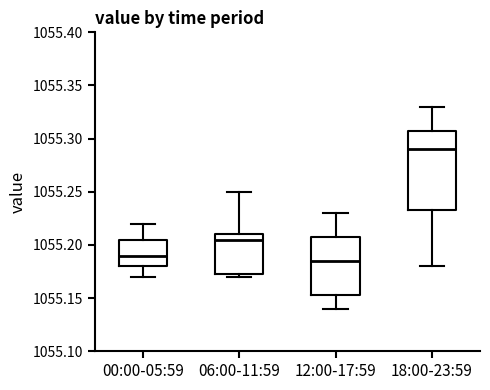

Which box is the tallest, from its lower edge to its upper edge?

18:00-23:59